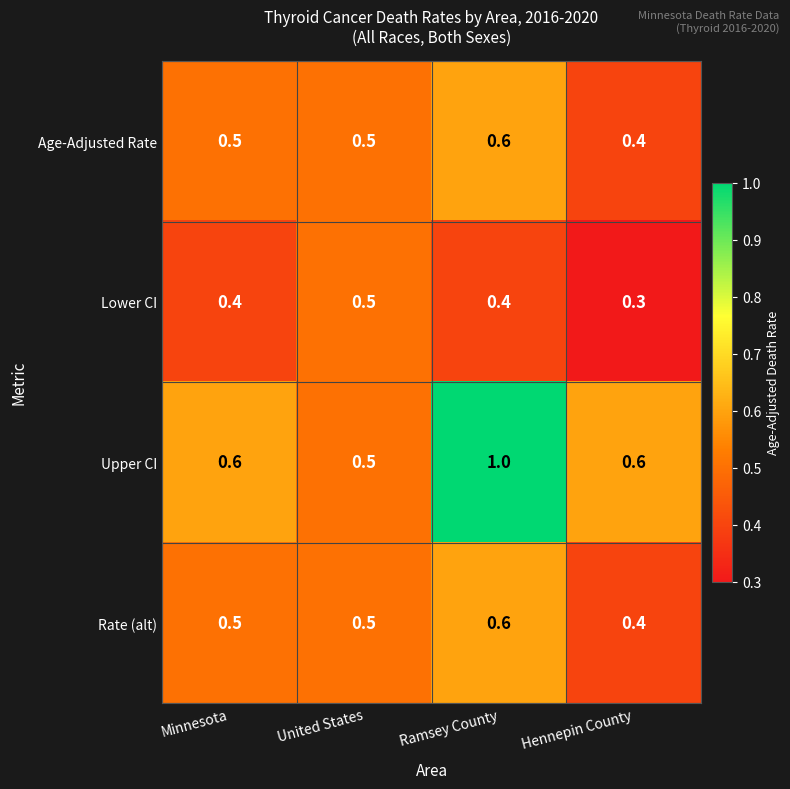

Reading right to left, extract all data points from this chart.

Age-Adjusted Rate: Hennepin County=0.4	Ramsey County=0.6	United States=0.5	Minnesota=0.5
Lower CI: Hennepin County=0.3	Ramsey County=0.4	United States=0.5	Minnesota=0.4
Upper CI: Hennepin County=0.6	Ramsey County=1.0	United States=0.5	Minnesota=0.6
Rate (alt): Hennepin County=0.4	Ramsey County=0.6	United States=0.5	Minnesota=0.5